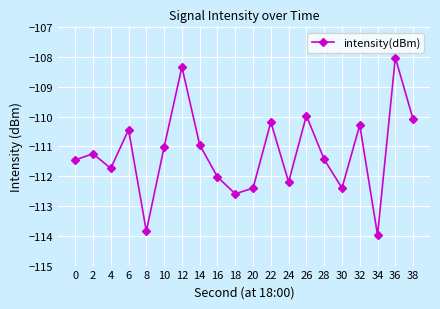

At which category does the data reach its first local peak?

2